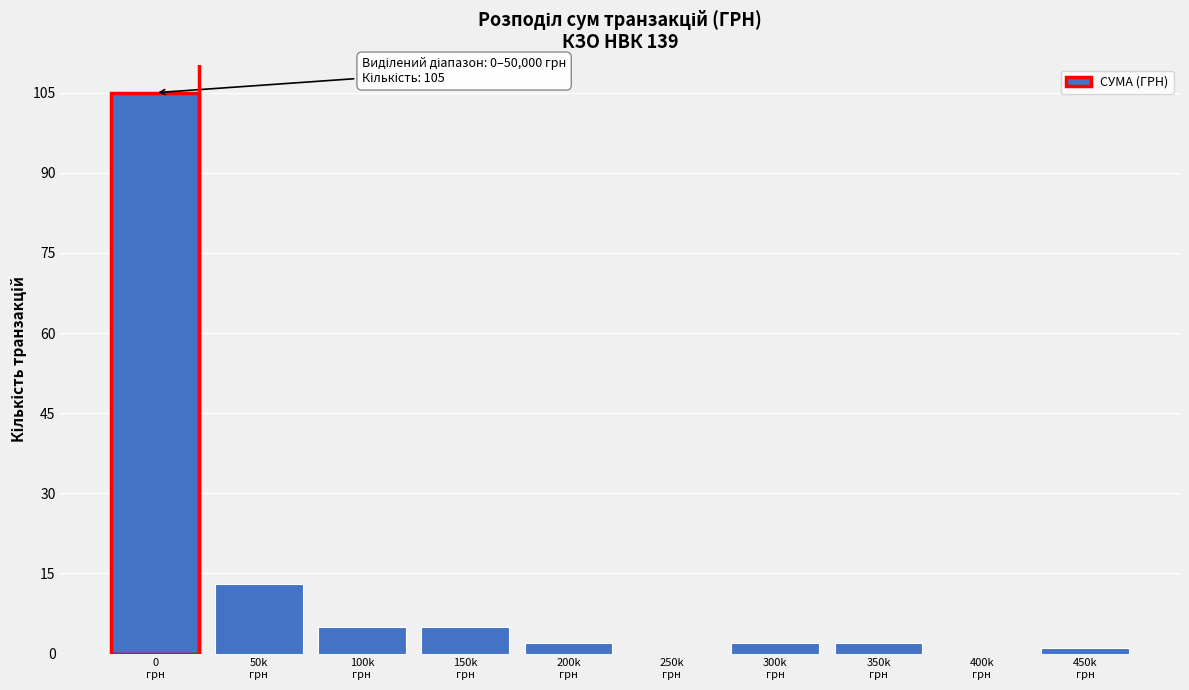

What is the greatest value displayed?

105